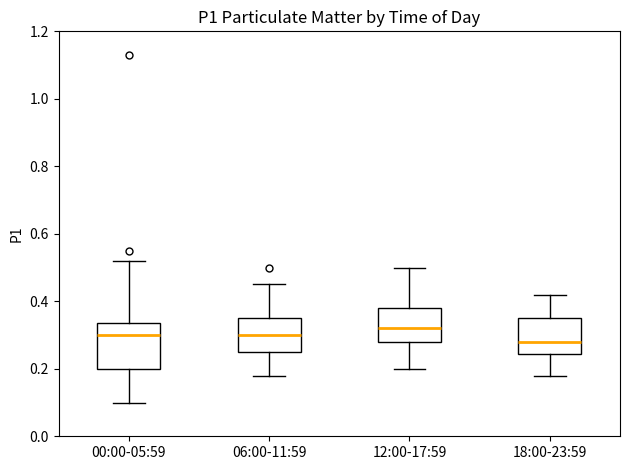

Which box is the tallest, from its lower edge to its upper edge?

00:00-05:59